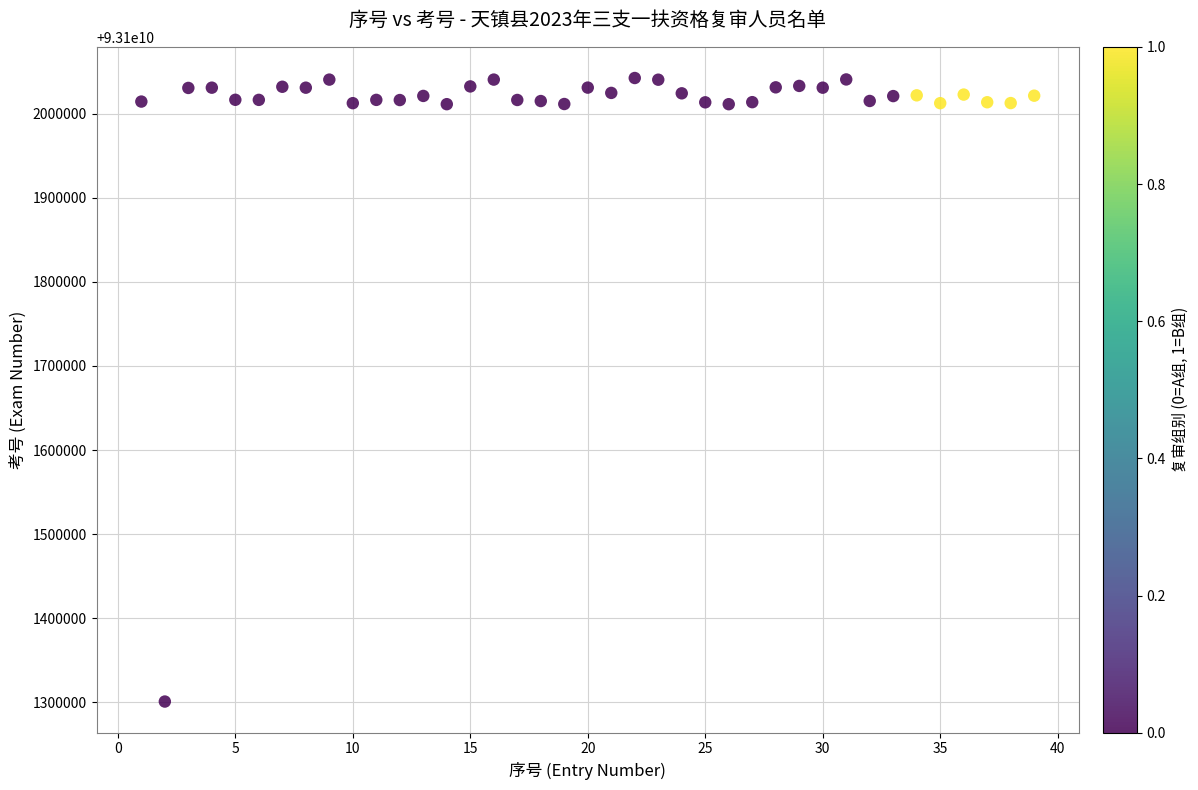

What is the range of X values (max minus min)?

38